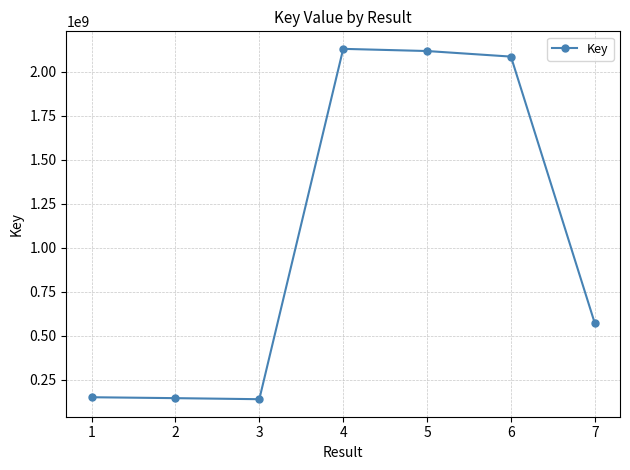

Does the chart have visible grid lines?

Yes